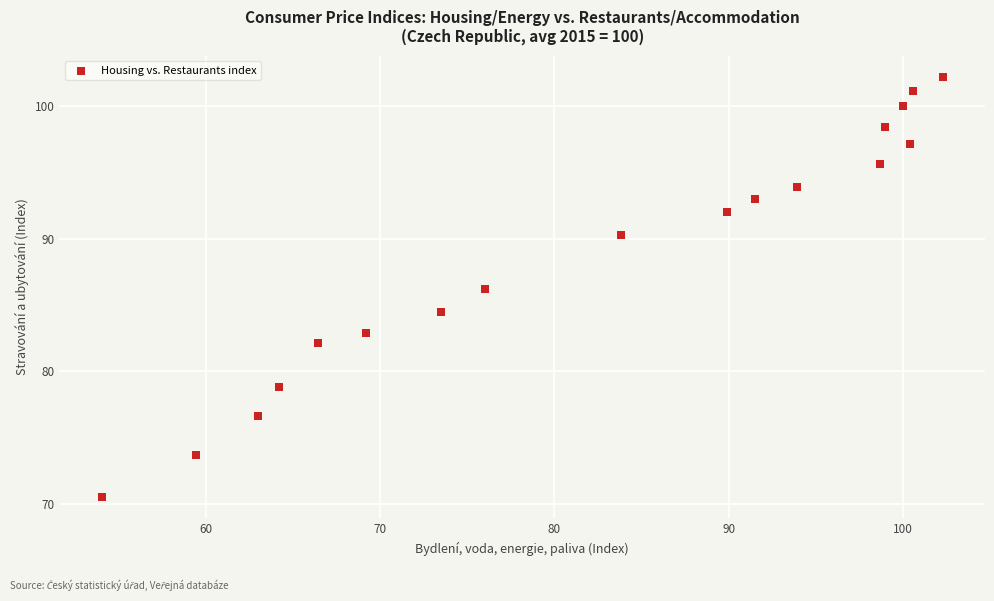

What is the range of Y values (max minus min)?

31.7